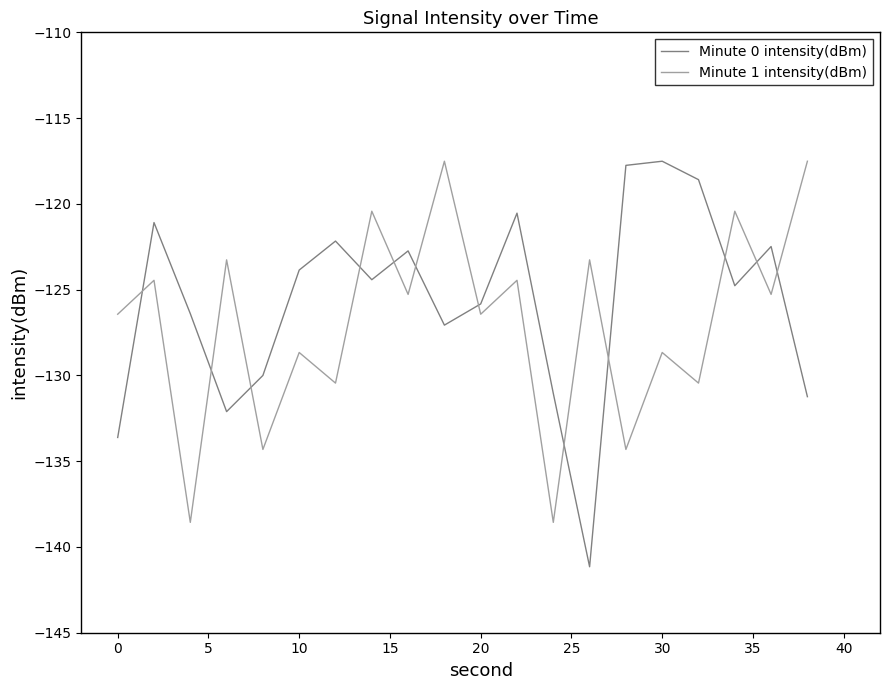

How many times do Minute 1 intensity(dBm) and Minute 0 intensity(dBm) cross each other?

12